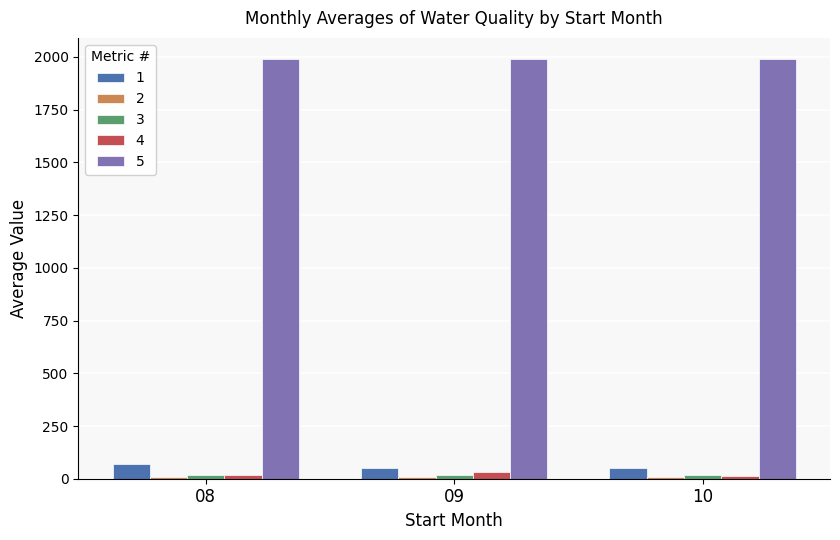

Which series has the largest total across all categories?

5